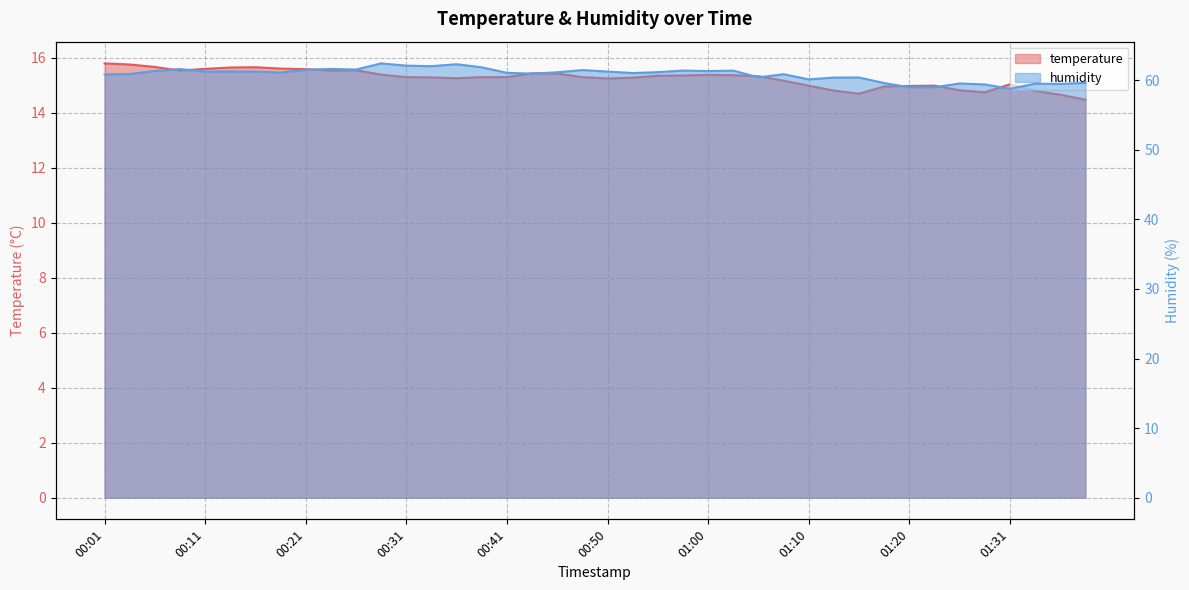

True or false: temperature and humidity cross at least once.

False